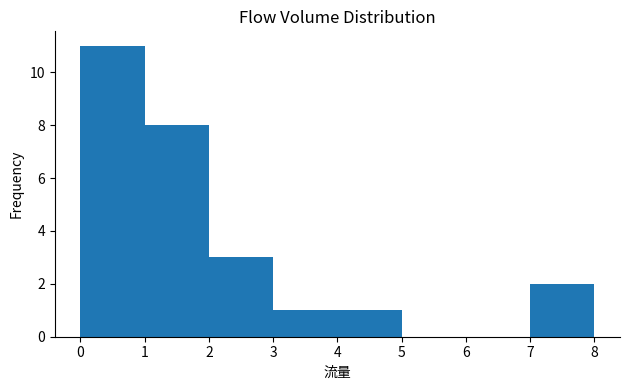

Reading left to right, list every bar in this chart as the range it spans on the x-axis followed by its height. The values are not printed on the chart, so give them approximately, as read against the axis.

0 to 1: 11
1 to 2: 8
2 to 3: 3
3 to 4: 1
4 to 5: 1
5 to 6: 0
6 to 7: 0
7 to 8: 2